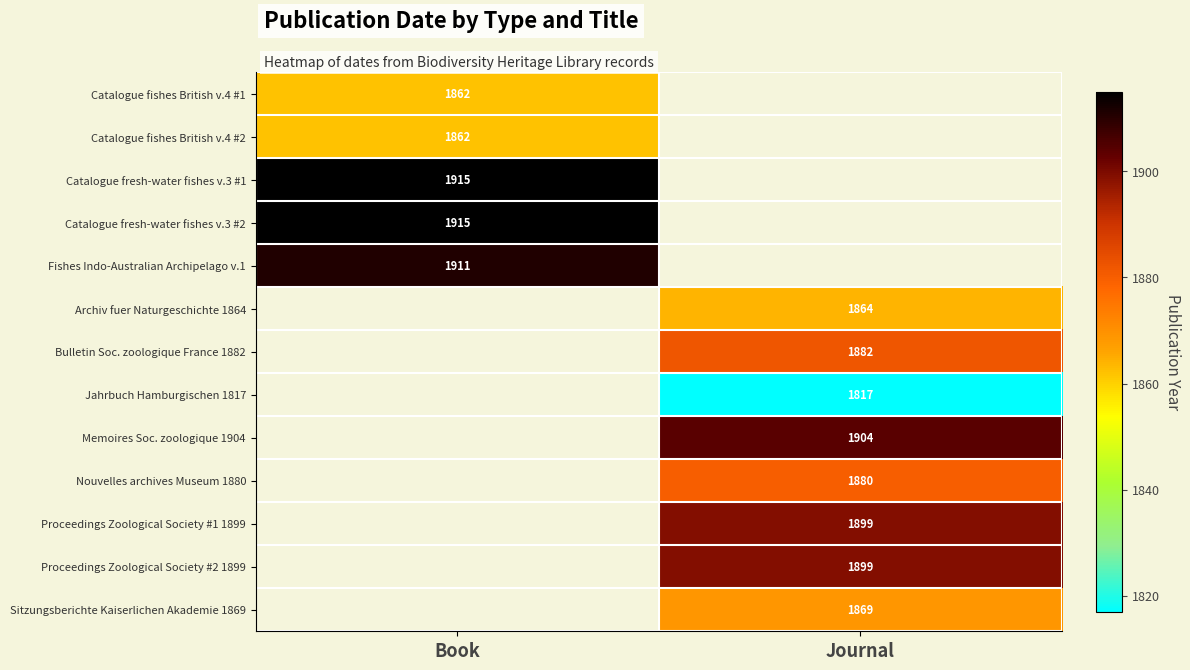

Is it true that Proceedings Zoological Society #2 1899 equals 1899 at Journal?

True